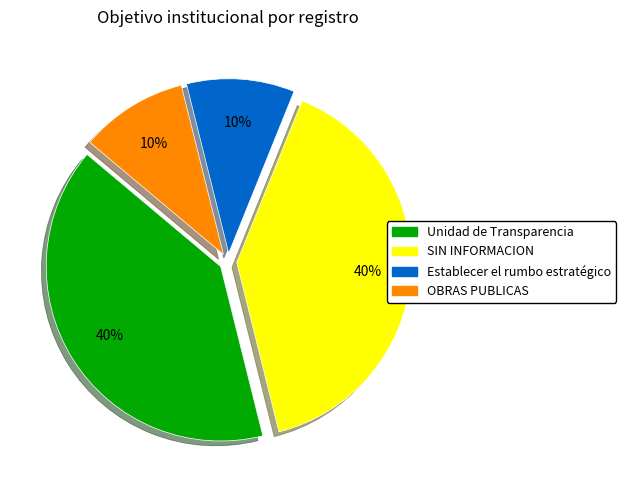

To the nearest percent, what is the difference between the largest and smallest slice percentages?

30%